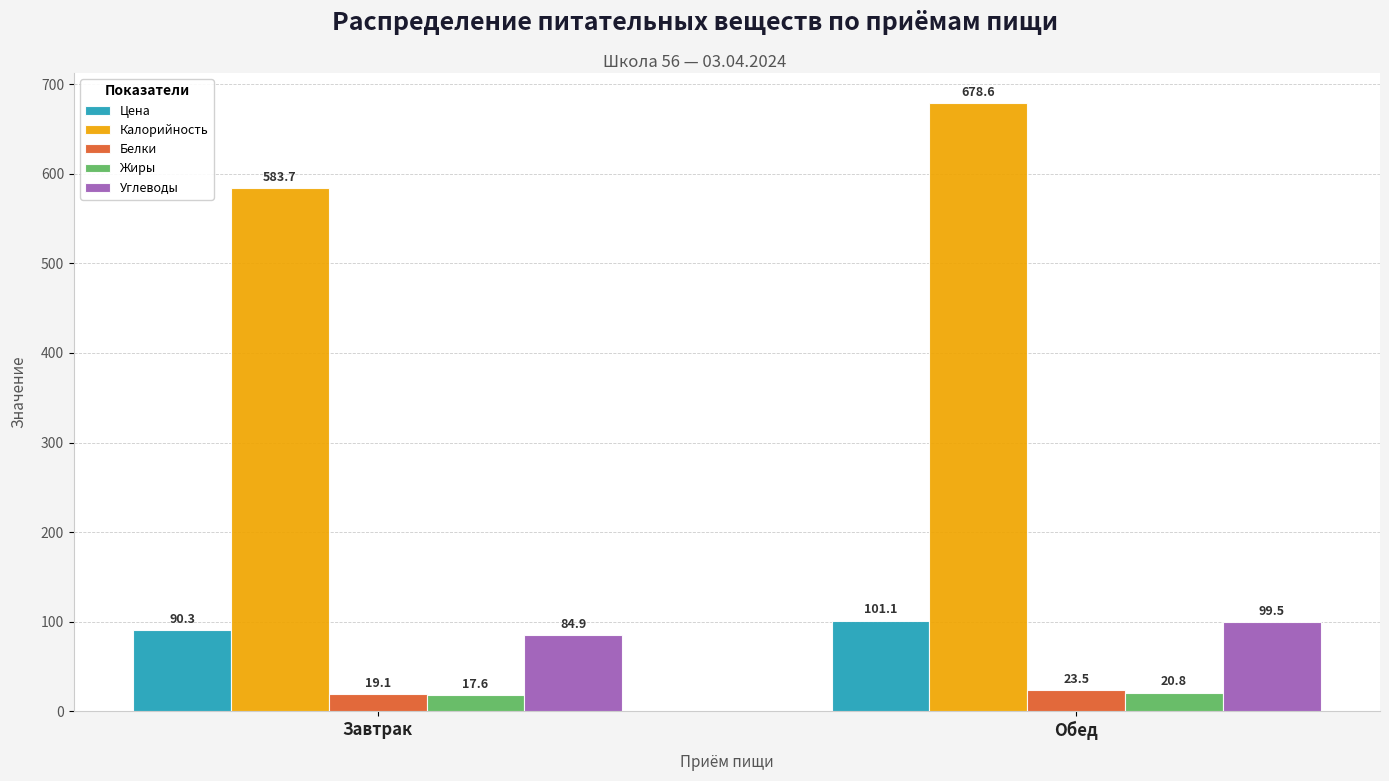

What is the difference between the Цена values at Завтрак and Обед?

10.8